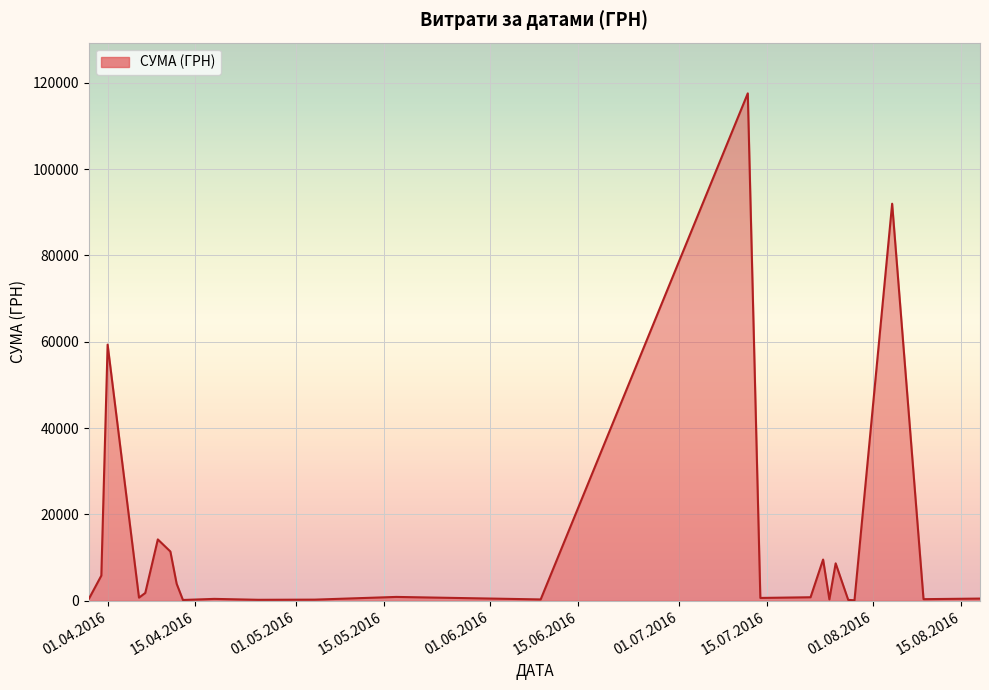

What is the maximum value shown in the chart?

117568.8